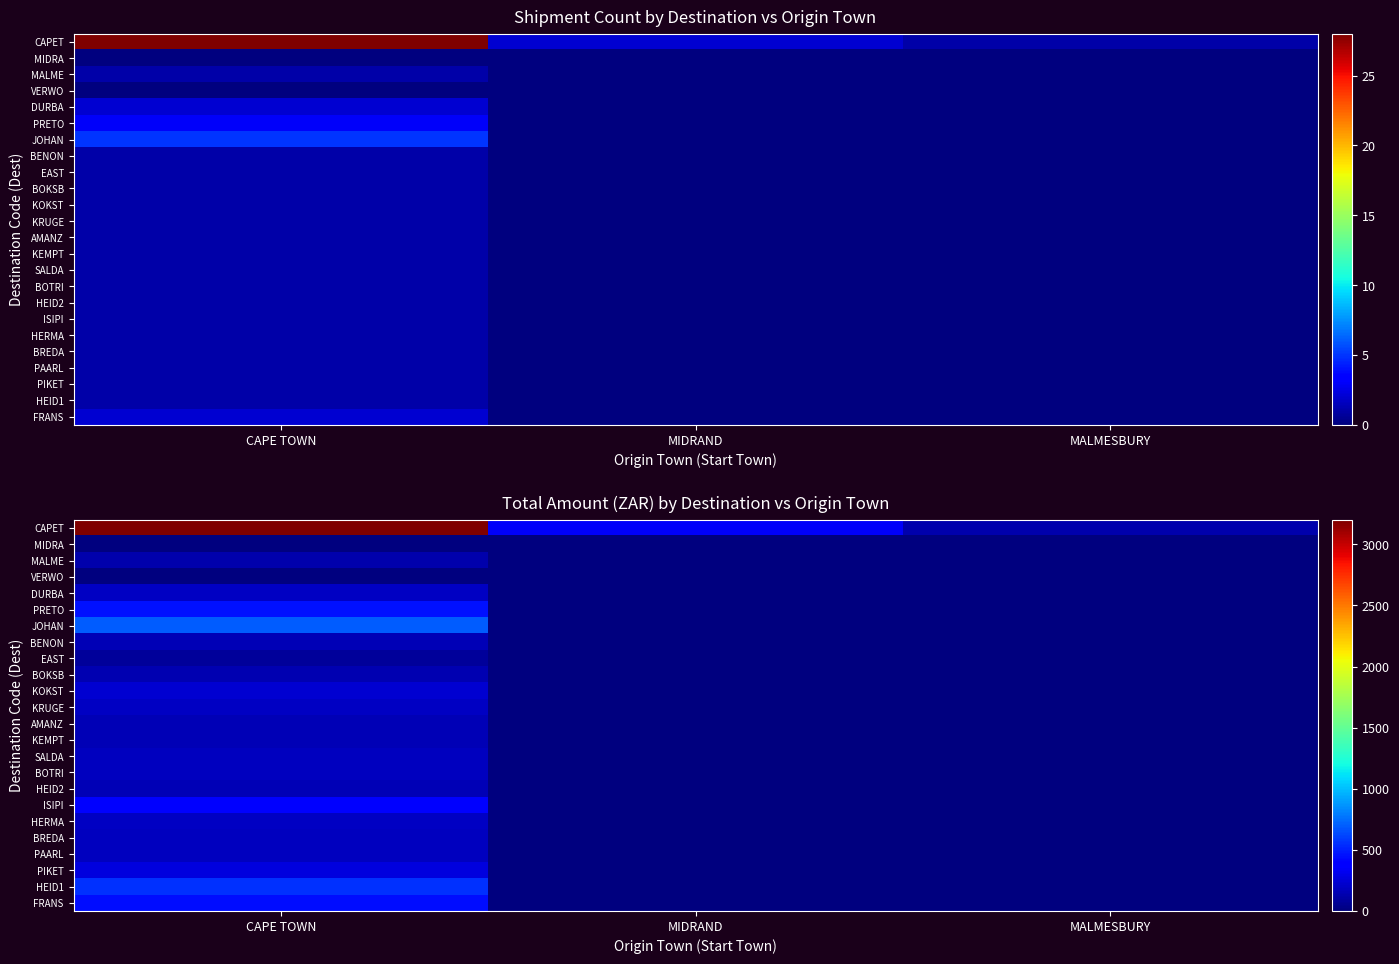

What is the spread (max minus min) of values at MALMESBURY?

126.7